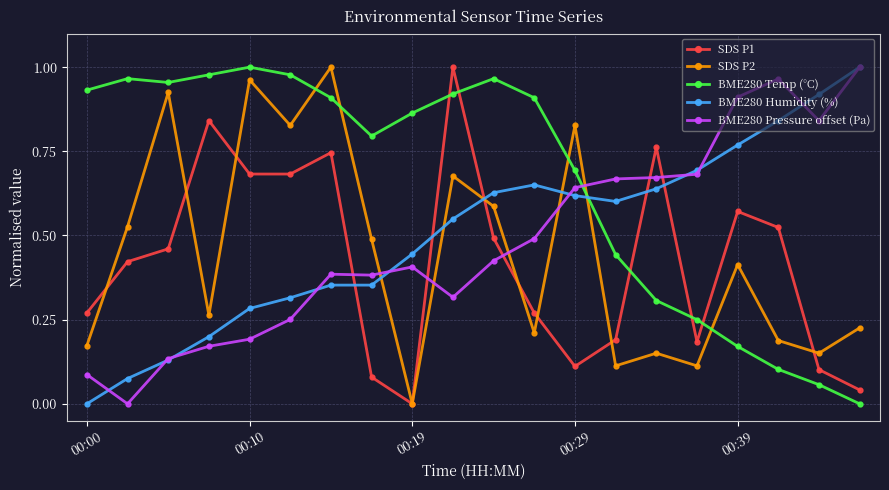

True or false: SDS P1 has more than 0 interior local peaks.

True